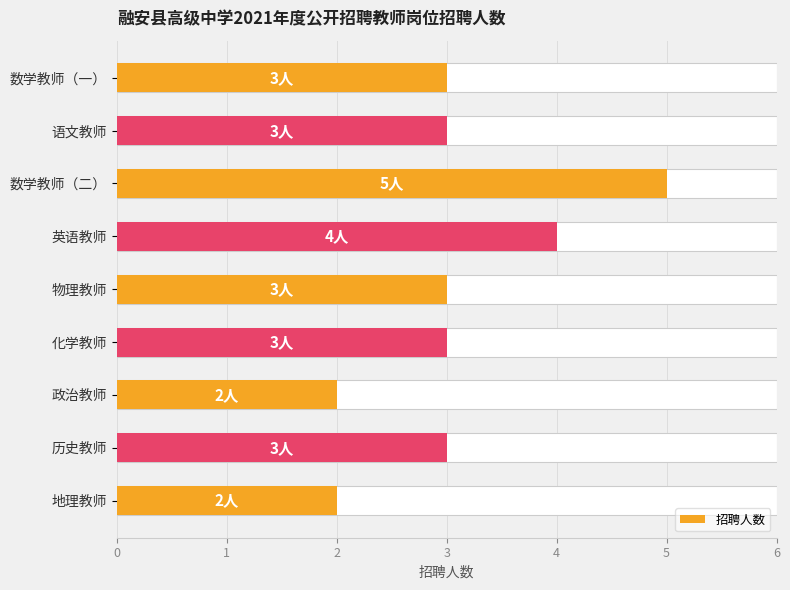

The value at 4 is 5. True or false?

False